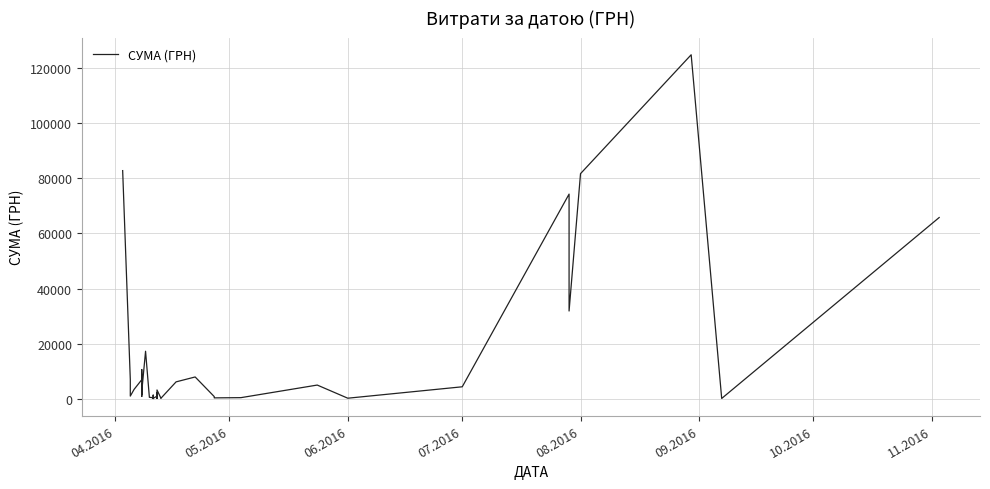

How many interior local valleys (lower than both neighbors) does the data have?

13